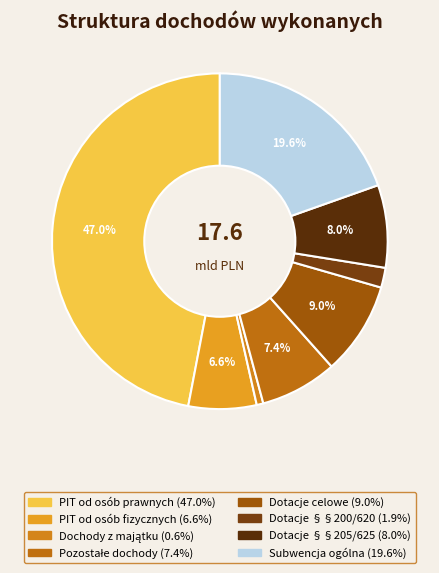

How many segments does this pie chart have?

8